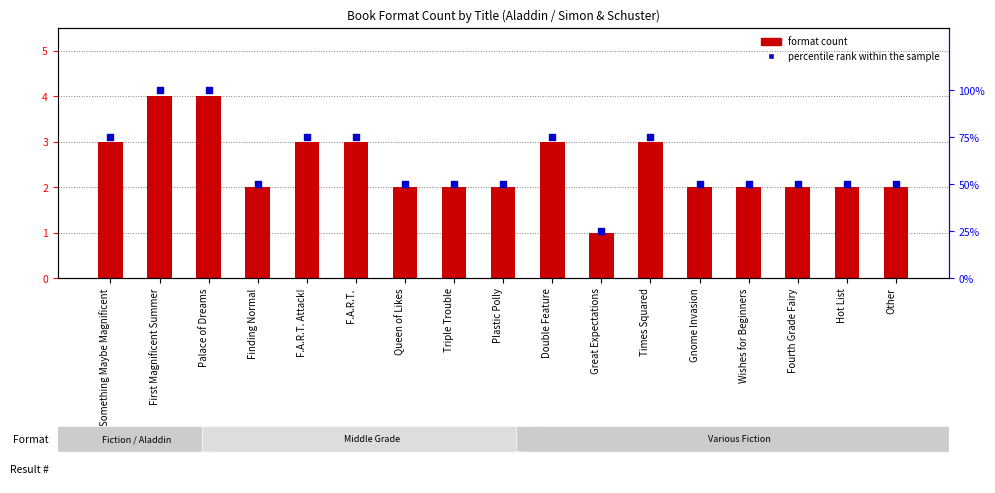

What are all the series names shown in the legend?

format count, percentile rank within the sample